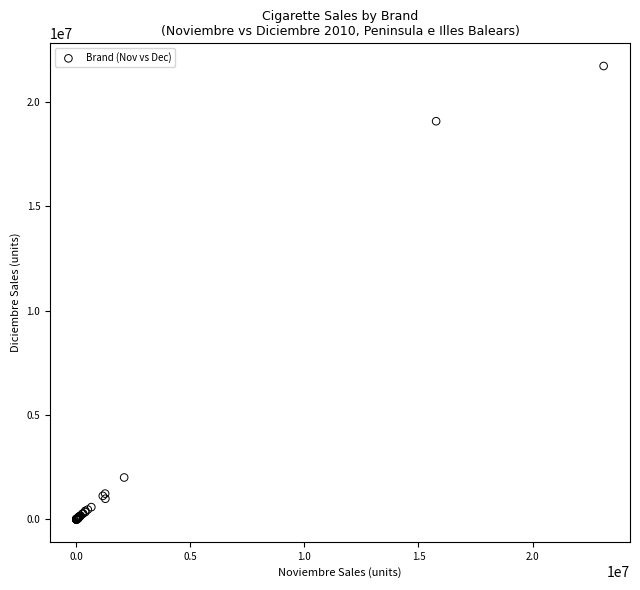

What Y value in the scatter plot is closest to 10854481?

19065265